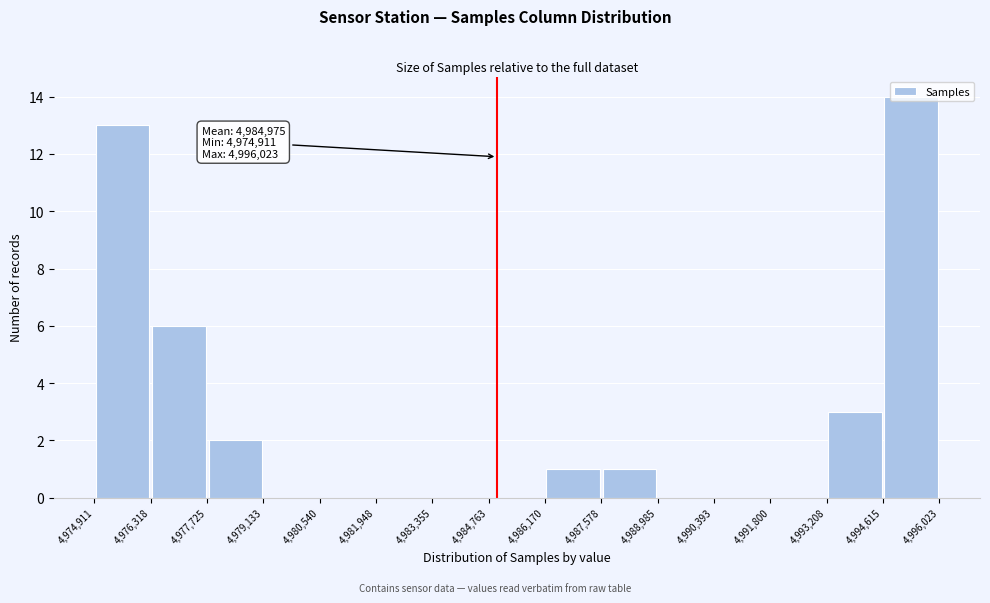

Over which range of the x-axis is the bar tallest?

4,994,615 to 4,996,023